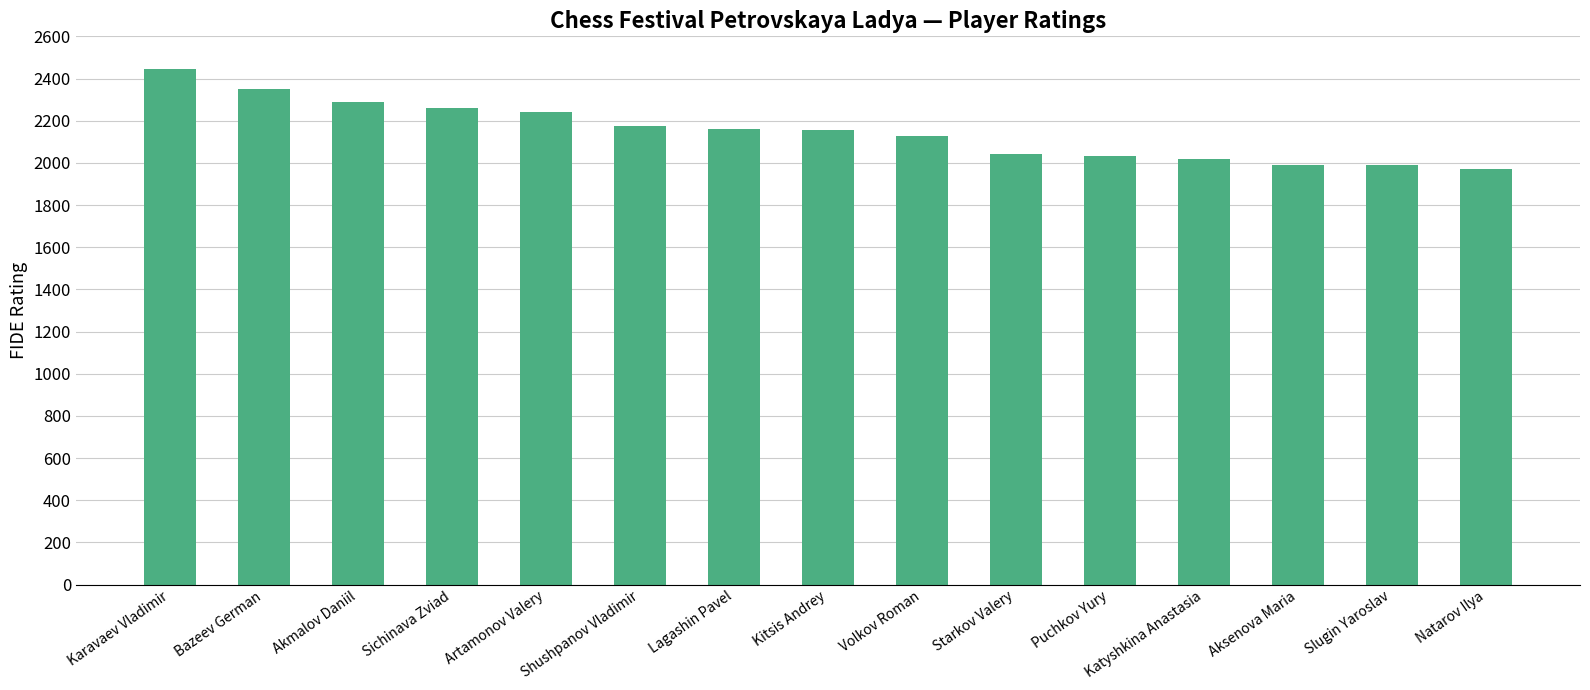

What is the greatest value displayed?

2445